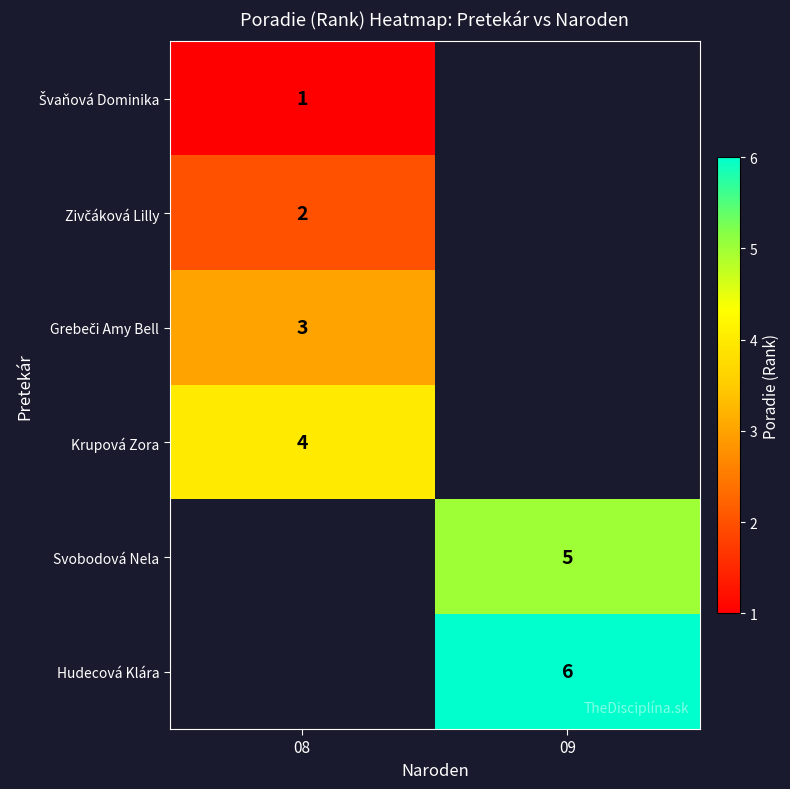

The Krupová Zora series shows 4 at 08. True or false?

True